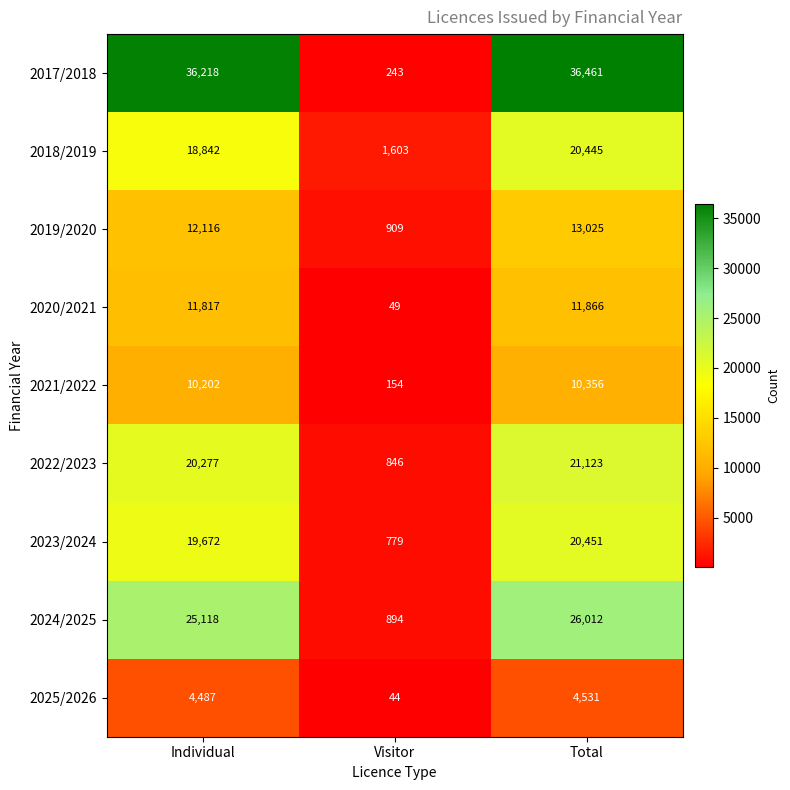

At which label is 2018/2019 closest to 11024?

Individual